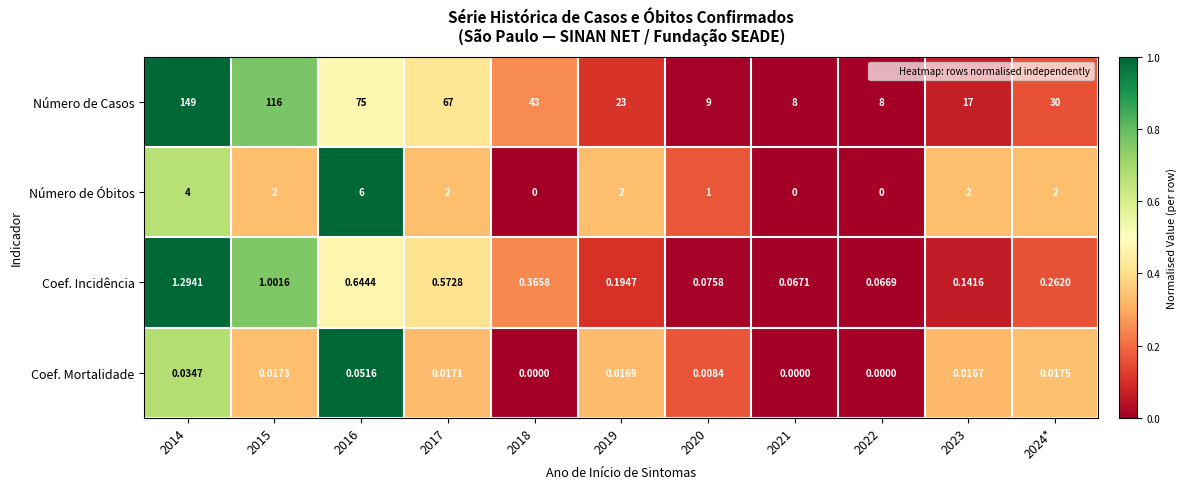

Which series has the largest total across all categories?

Número de Casos